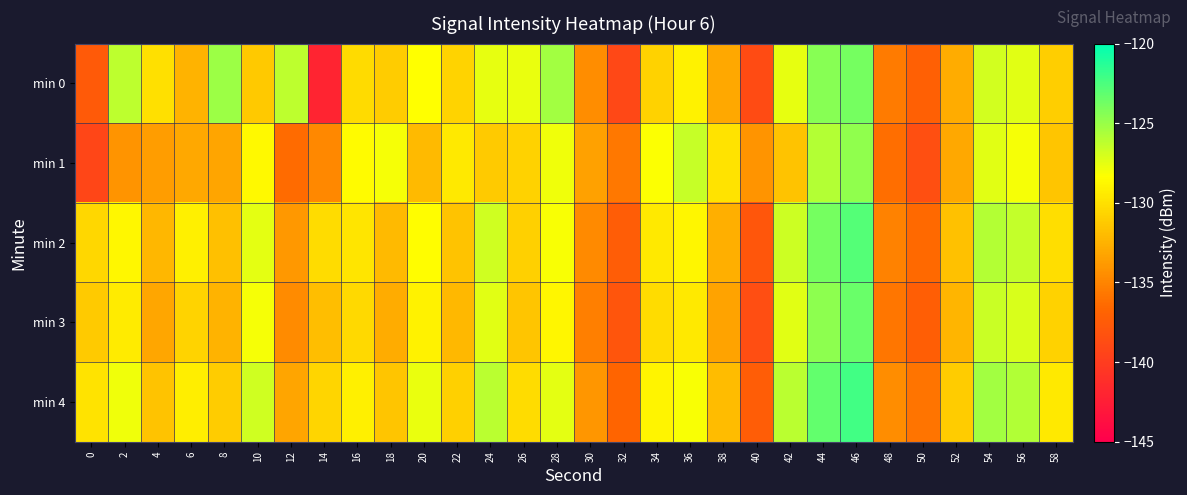

Which series has the largest range (max minus min)?

min 0